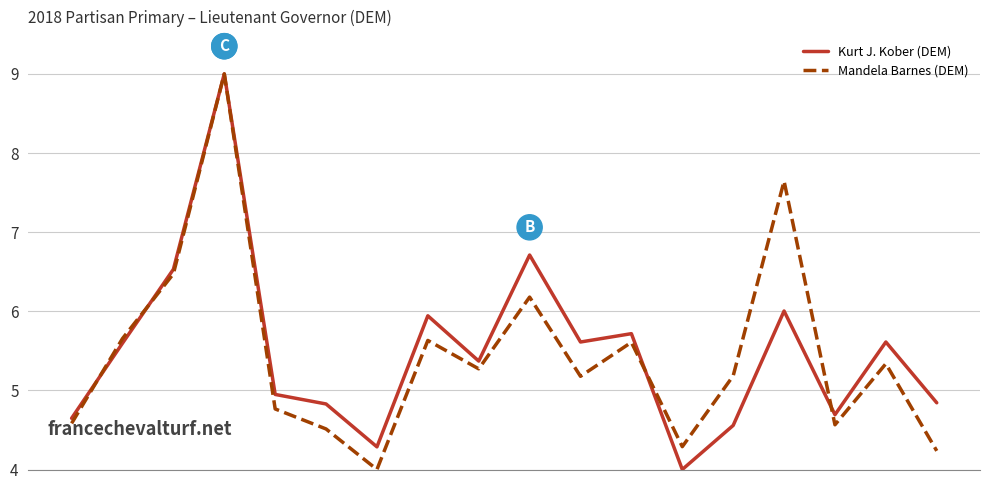

What is the greatest value displayed?

9.0